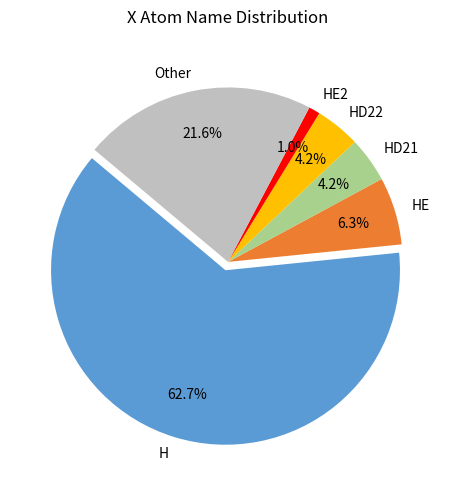

To the nearest percent, what portion does HE2 represent?

1%